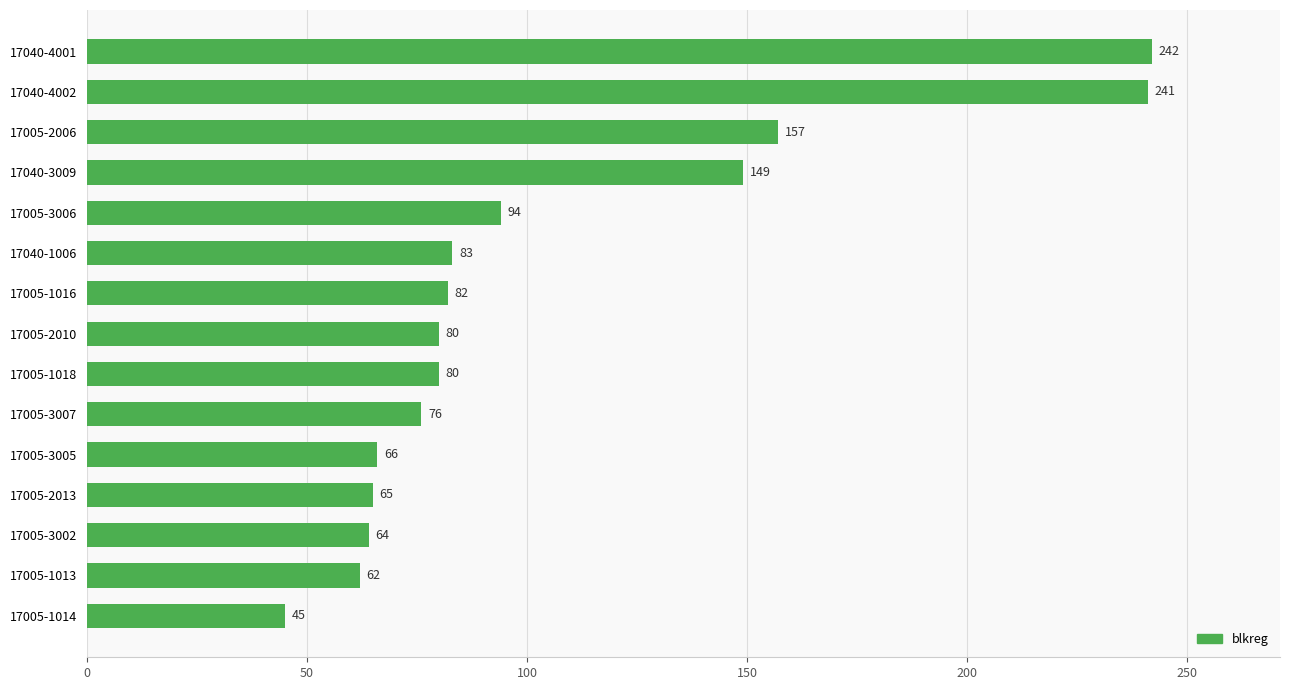

Read the value at 17005-2010, to the nearest 10.

80